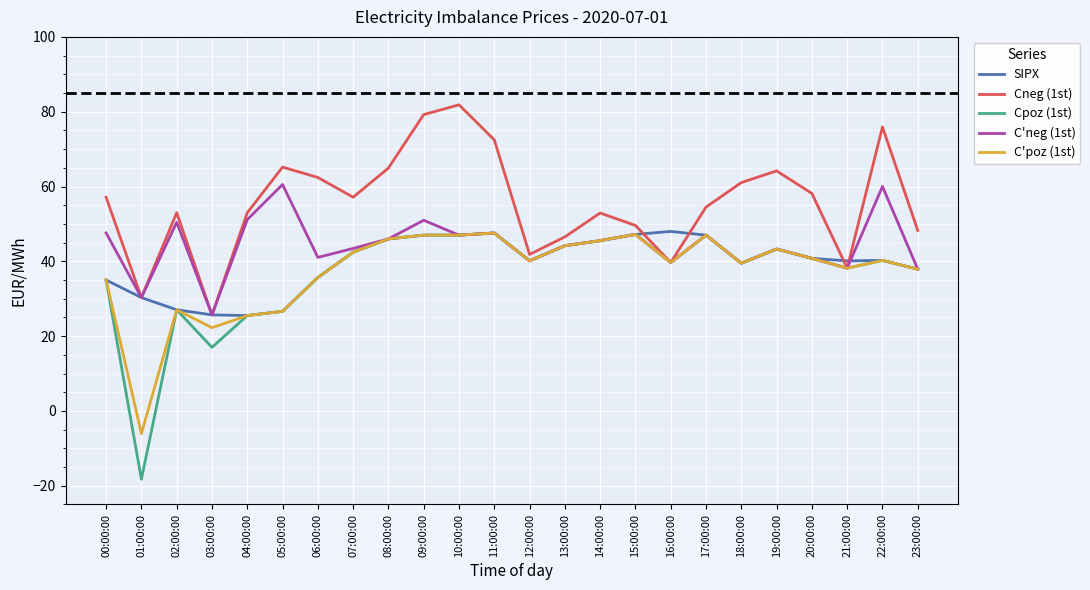

What position from the right is 20:00:00?

4